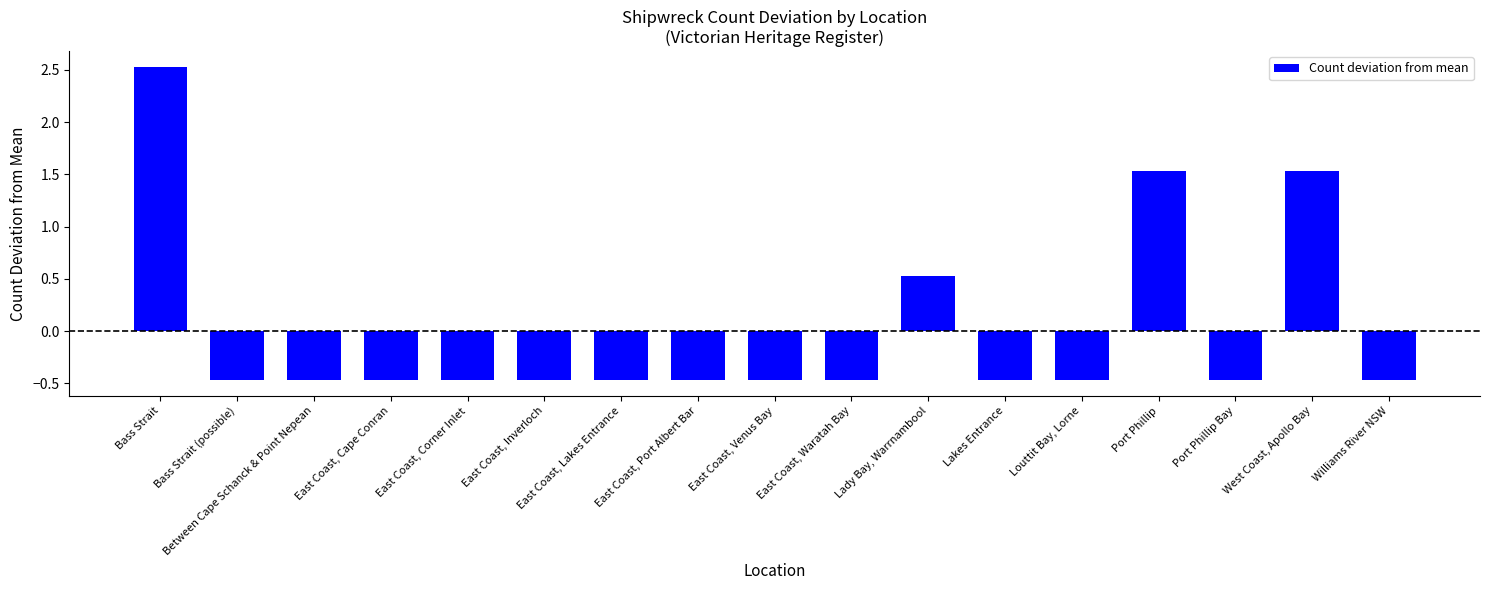

True or false: the data shows -0.5 at East Coast, Lakes Entrance.

True